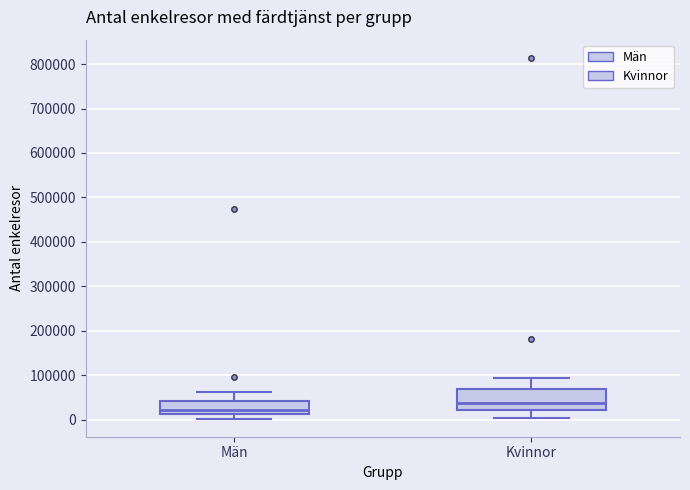

Comparing the boxes themselves (not the whiskers), which one is the tallest?

Kvinnor